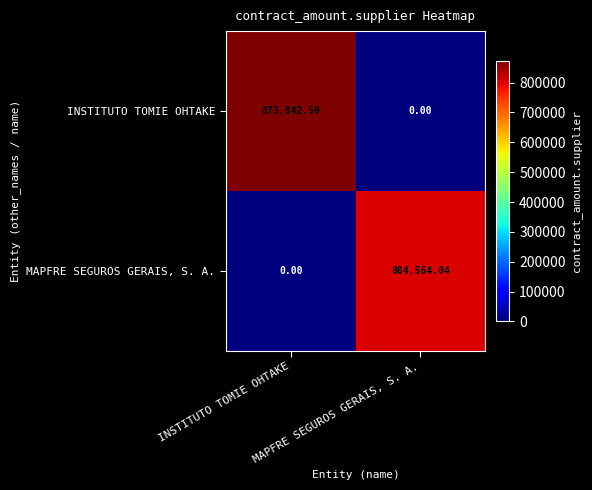

Between INSTITUTO TOMIE OHTAKE and MAPFRE SEGUROS GERAIS, S. A., which series saw the biggest shift?

INSTITUTO TOMIE OHTAKE